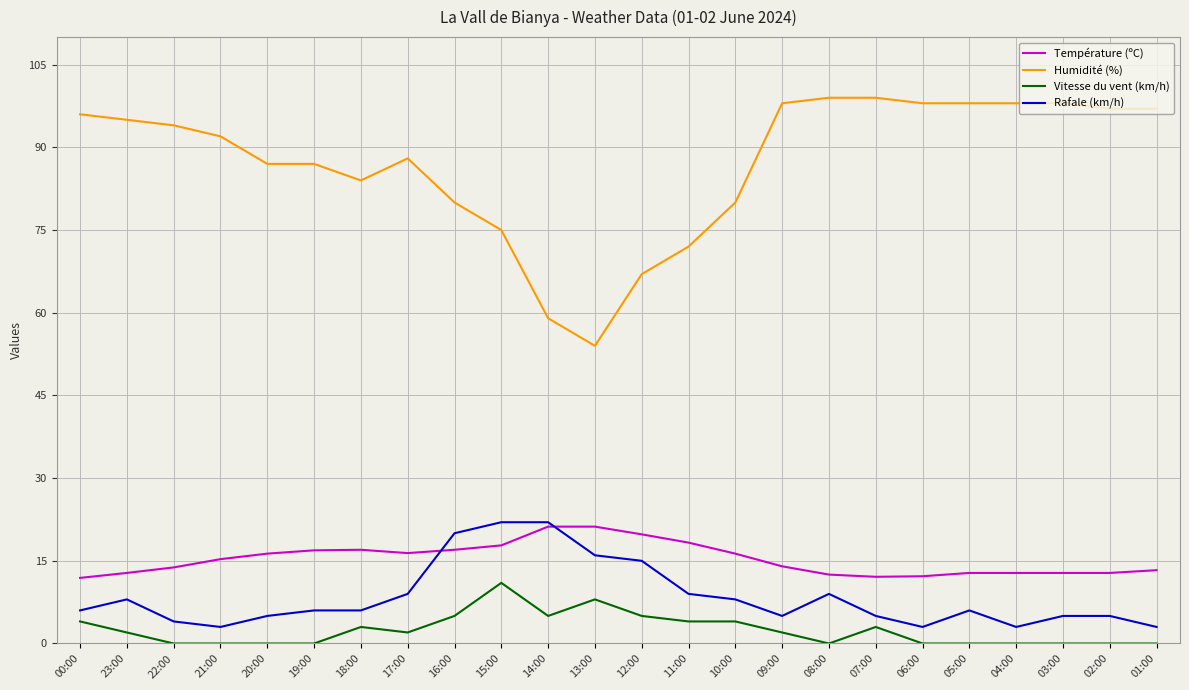

At which label does Humidité (%) reach its minimum?

13:00